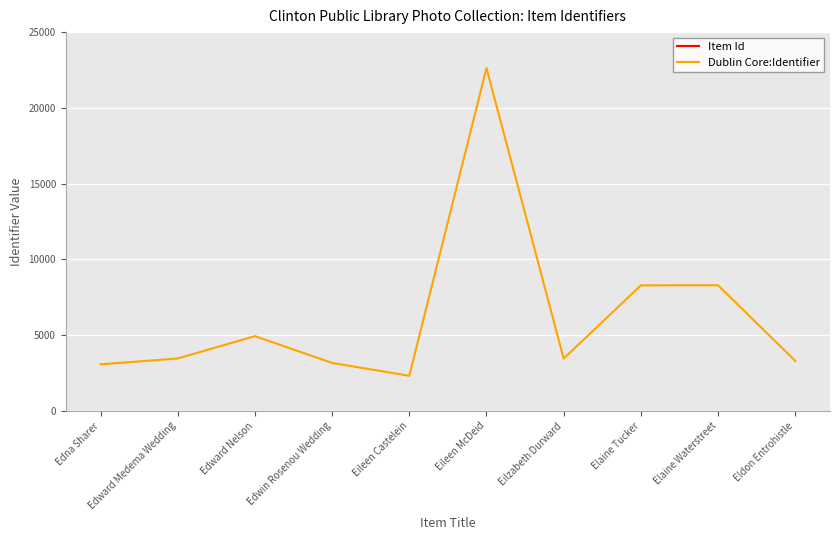

Rank the series by their average value, from lowest to highest.

Dublin Core:Identifier, Item Id